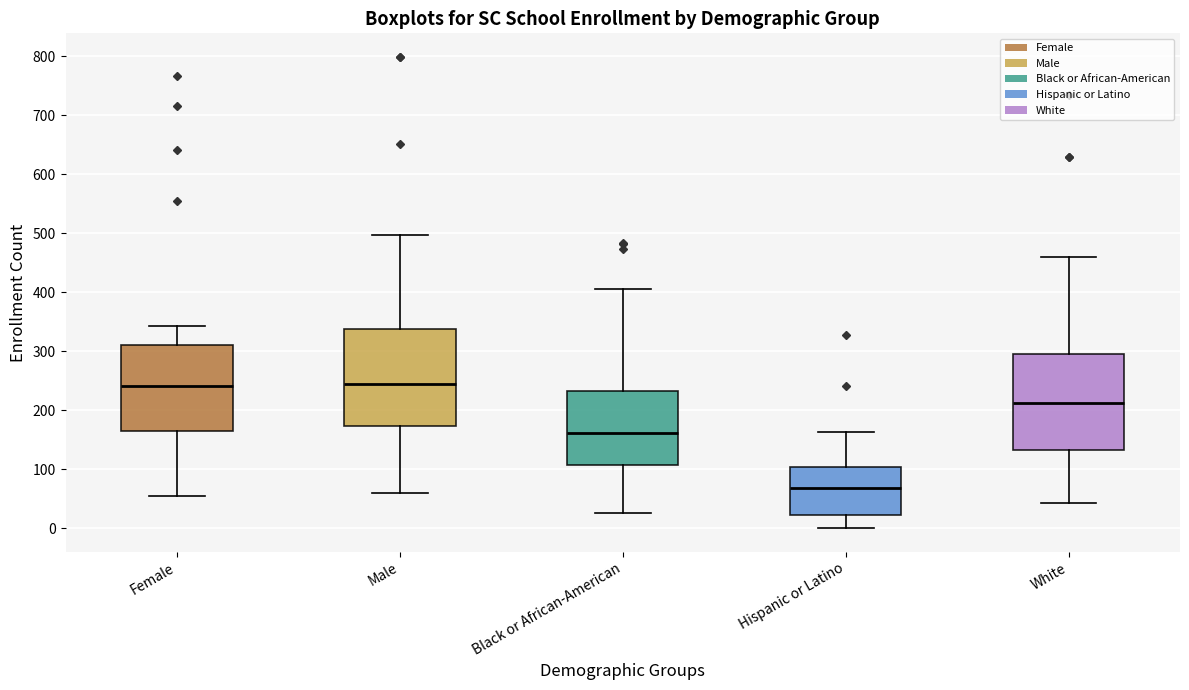

Where is the lower edge of the box for Hispanic or Latino on the y-axis? The values are not printed on the chart, so give them approximately, as read against the axis.

20